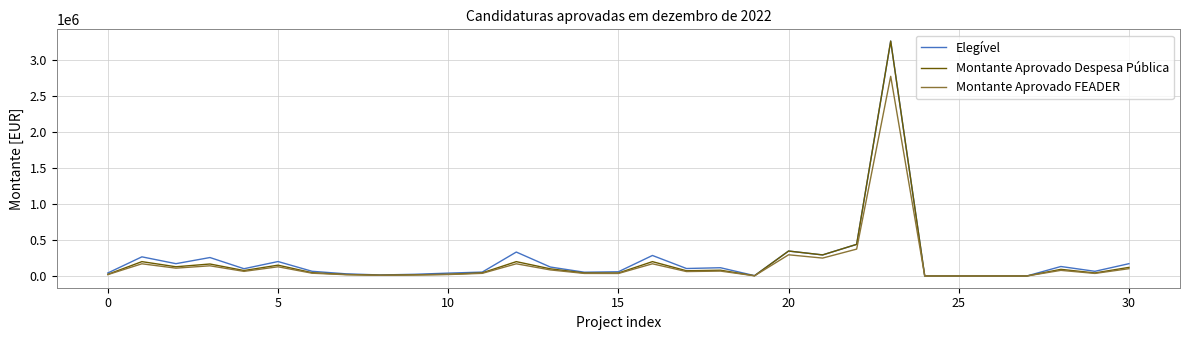

What is the maximum value shown in the chart?

3267166.0